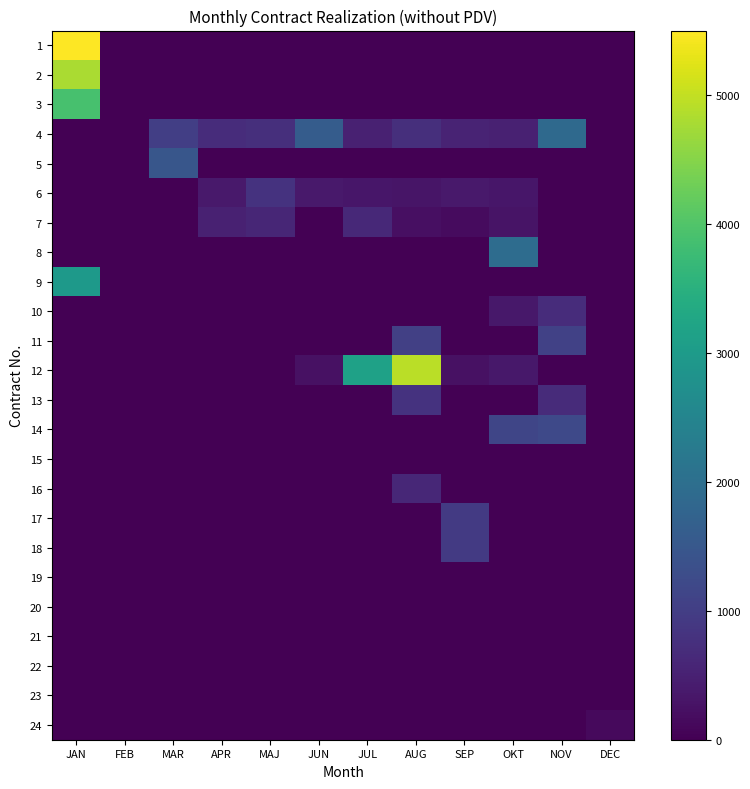

At which category is the sum across all series the highest?

JAN